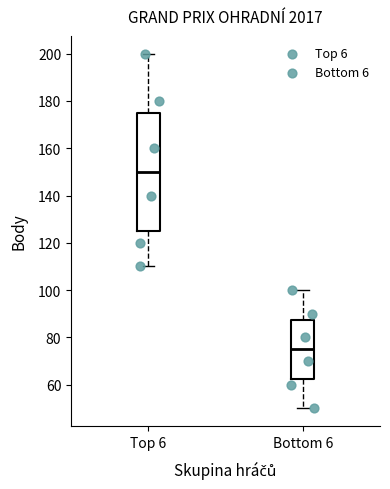

Where is the upper edge of the box for Bottom 6 on the y-axis? The values are not printed on the chart, so give them approximately, as read against the axis.

88